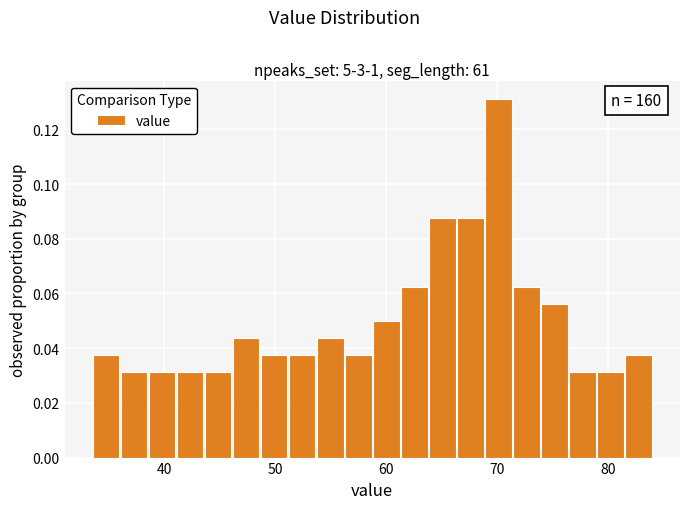

Read against the x-axis, roughly where is the centre of the tallest bar?

70